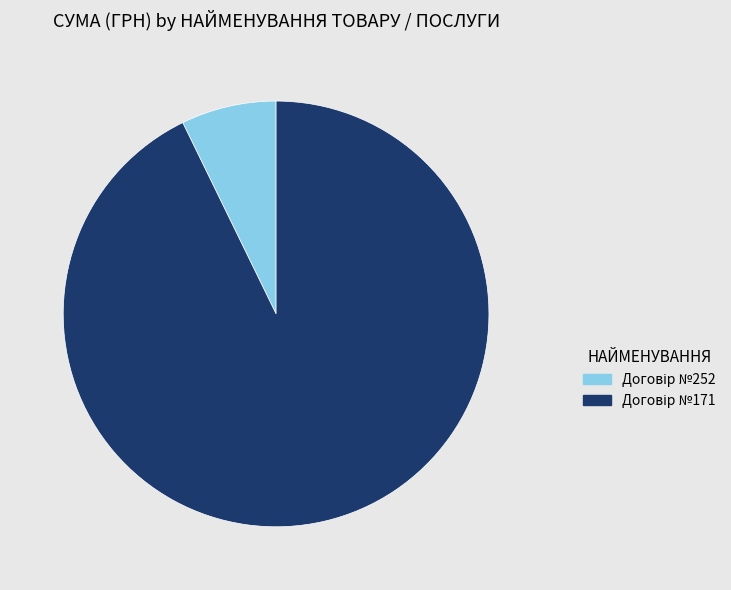

Does any single category account for the majority?

Yes